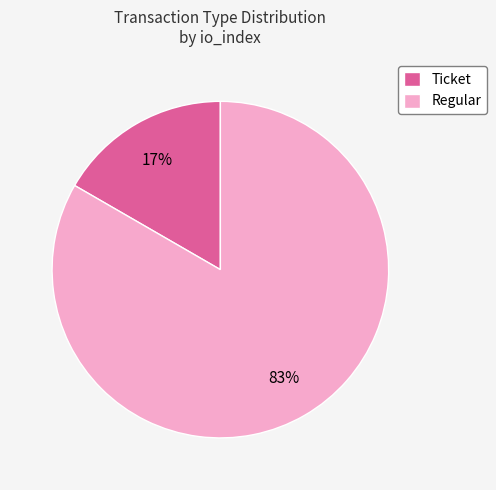

Is there any slice that represents more than half of the pie?

Yes